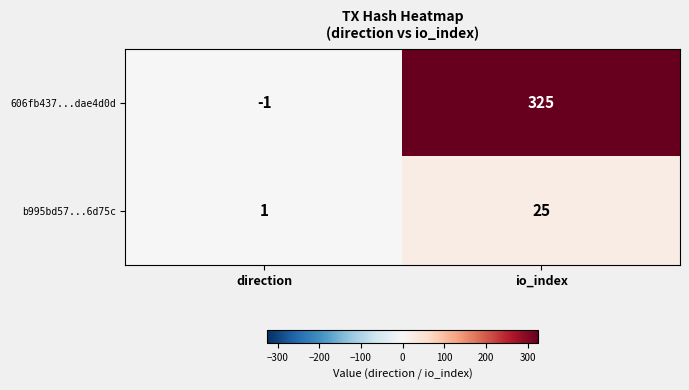

The 606fb437...dae4d0d series shows 563 at io_index. True or false?

False